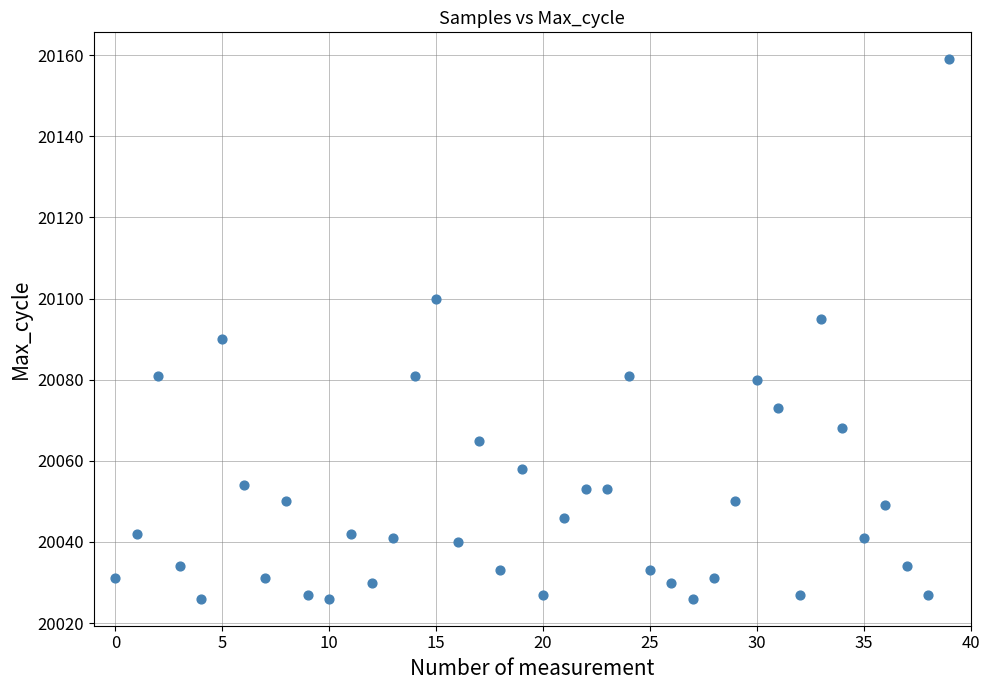

What is the range of Y values (max minus min)?

133